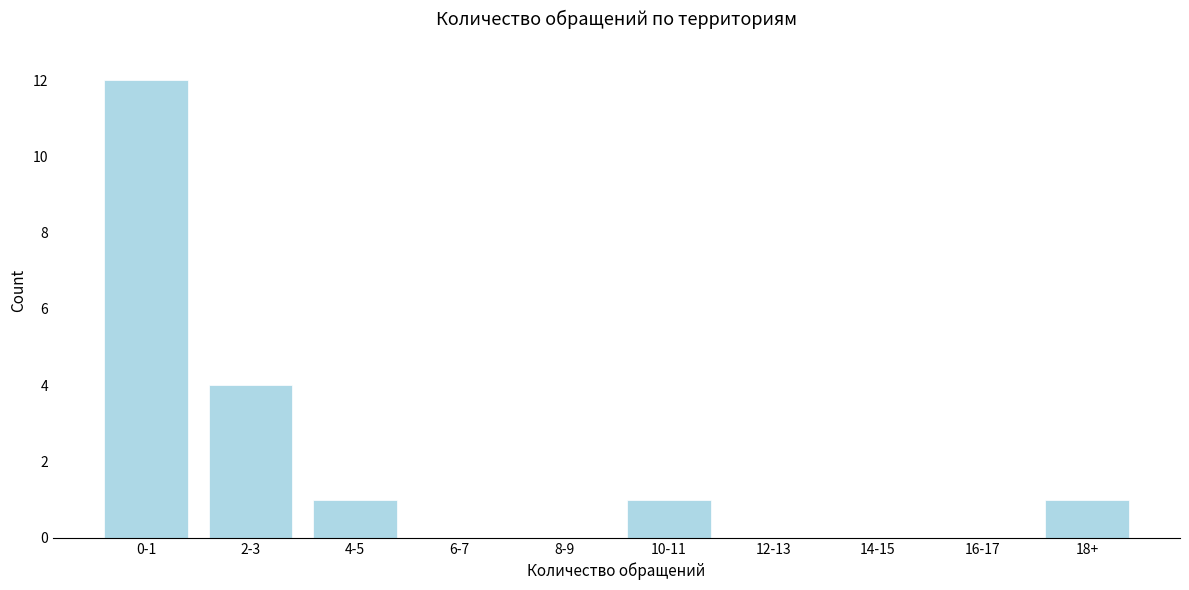

Reading left to right, what are all the values shown in this chart?

0-1=12	2-3=4	4-5=1	6-7=0	8-9=0	10-11=1	12-13=0	14-15=0	16-17=0	18+=1